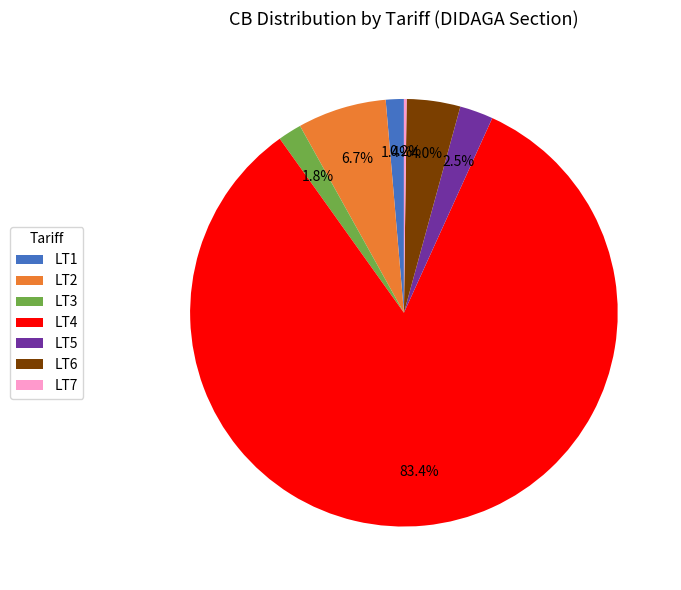

What portion of the pie excludes LT6?

96.0%